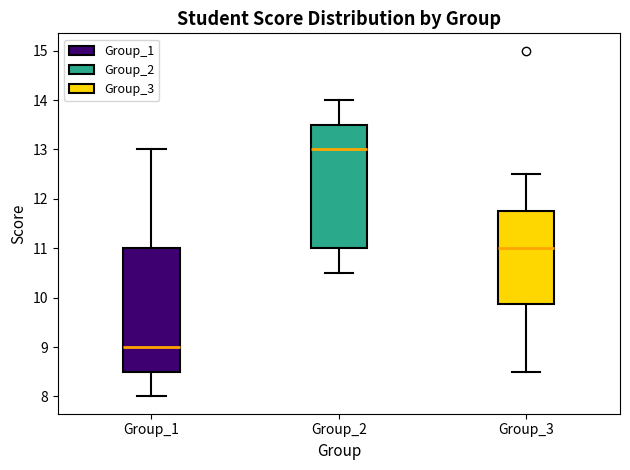

Reading left to right, transcribe this box plot: for each box, give where its median line is, the range the box spans, and where its two whiskers end, as read against the y-axis. The values are not printed on the chart, so give them approximately, as read against the axis.

Group_1: median 9.0, box 8.5 to 11.0, whiskers 8.0 to 13.0
Group_2: median 13.0, box 11.0 to 13.5, whiskers 10.5 to 14.0
Group_3: median 11.0, box 9.9 to 11.8, whiskers 8.5 to 12.5